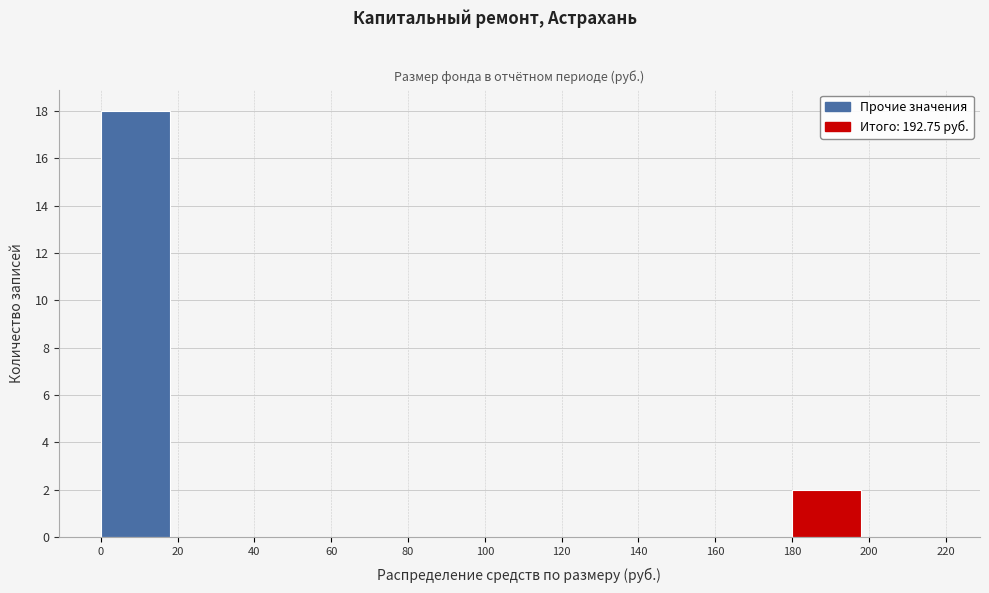

Reading left to right, transcribe this chart: for each bar, give the range it covers on the x-axis and its height. The values are not printed on the chart, so give them approximately, as read against the axis.

0 to 20: 18
20 to 40: 0
40 to 60: 0
60 to 80: 0
80 to 100: 0
100 to 120: 0
120 to 140: 0
140 to 160: 0
160 to 180: 0
180 to 200: 2
200 to 220: 0